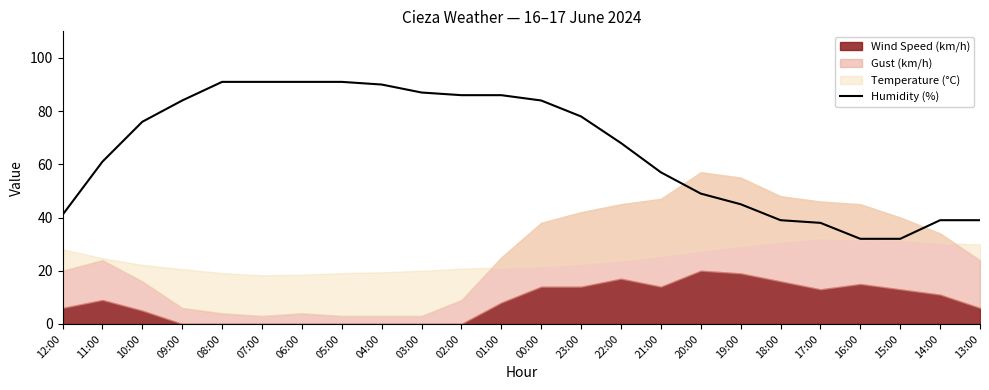

True or false: the data has more than 0 interior local peaks.

False